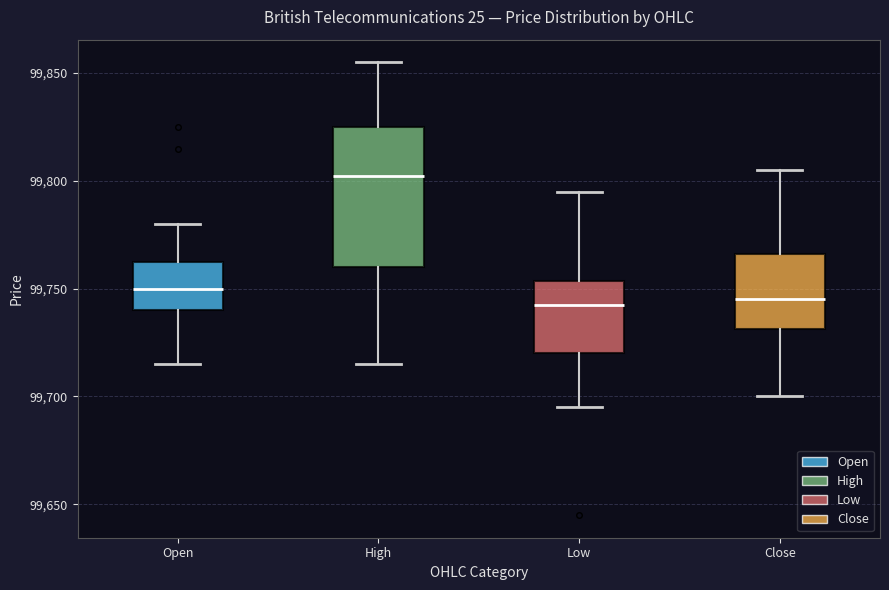

Reading left to right, transcribe this box plot: for each box, give where its median line is, the range the box spans, and where its two whiskers end, as read against the y-axis. The values are not printed on the chart, so give them approximately, as read against the axis.

Open: median 99750, box 99740 to 99765, whiskers 99715 to 99780
High: median 99805, box 99760 to 99825, whiskers 99715 to 99855
Low: median 99745, box 99720 to 99755, whiskers 99695 to 99795
Close: median 99745, box 99730 to 99765, whiskers 99700 to 99805